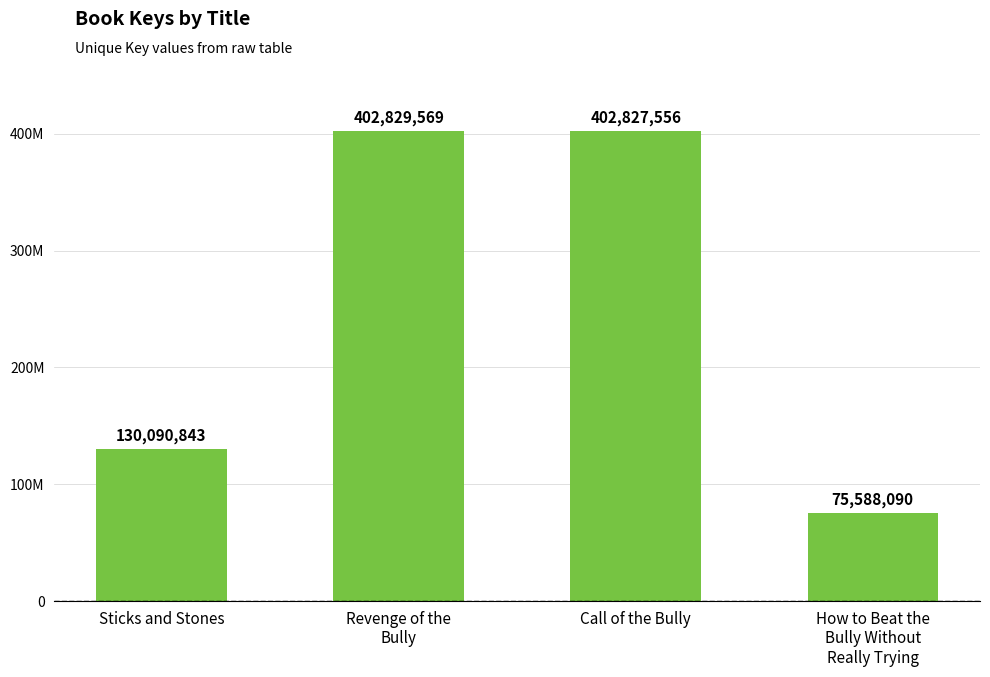

The chart shows a value of 679731350 at Call of the Bully. True or false?

False